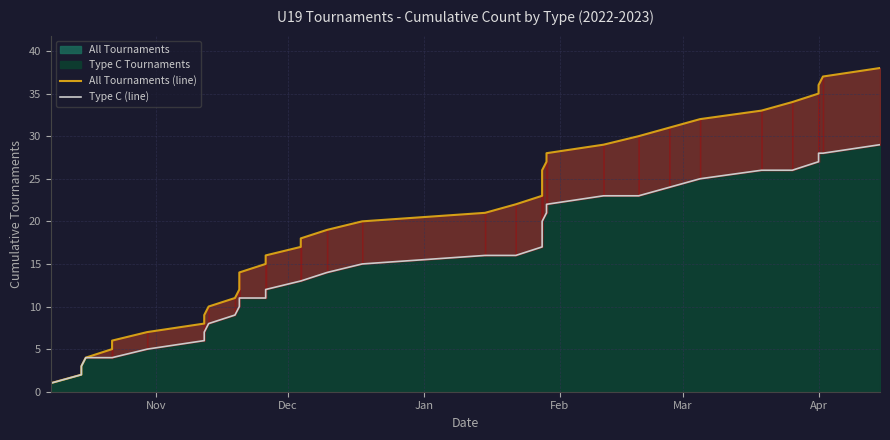

The value of All Tournaments (line) at 21 is 37. True or false?

False